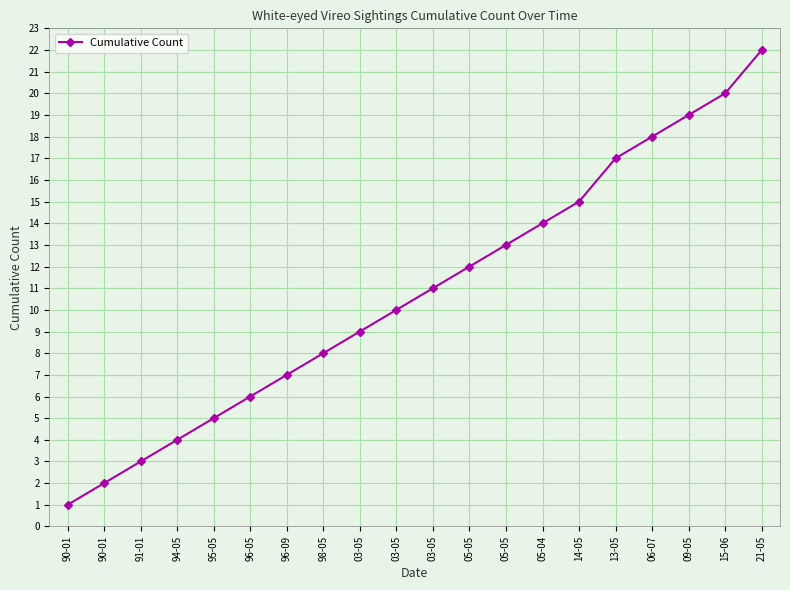

How many lines are shown in the chart?

1